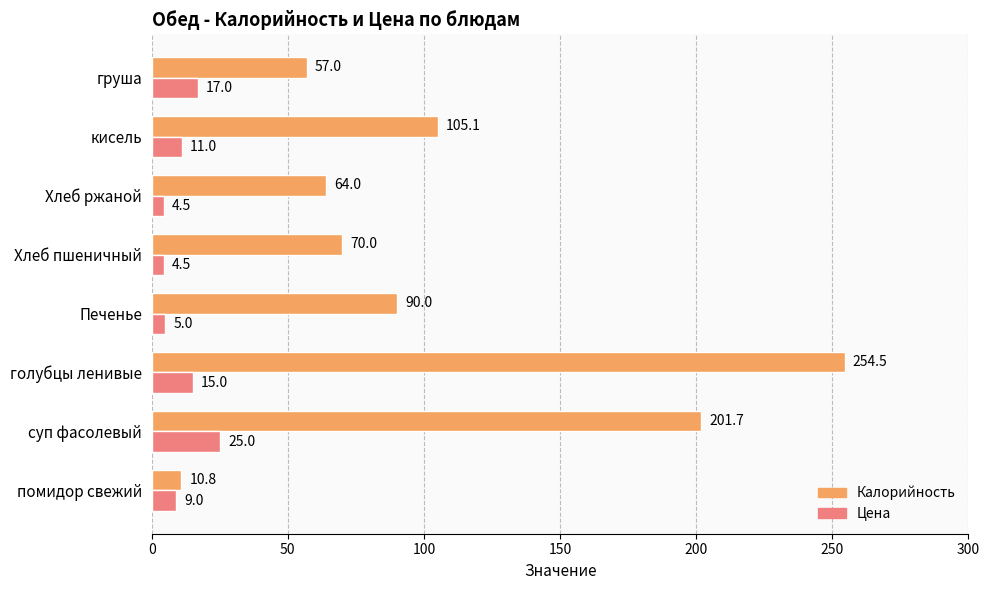

What is the lowest value of the Калорийность series?

10.8